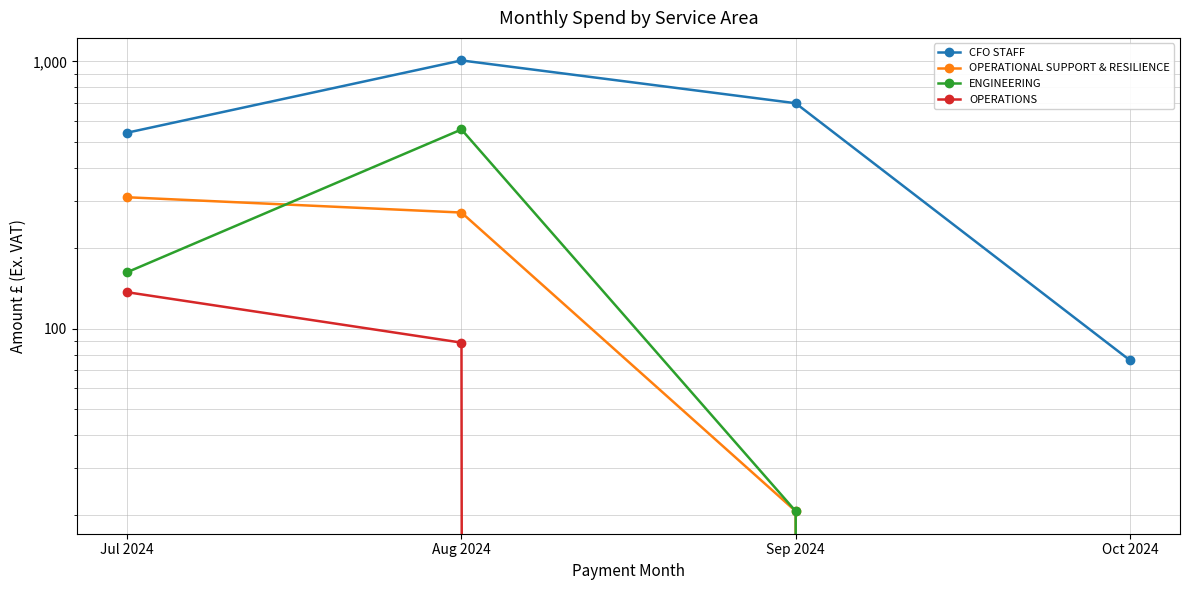

Reading left to right, transcribe all the data shown in this chart.

CFO STAFF: 541.5	1009.1	697.9	76.2
OPERATIONAL SUPPORT & RESILIENCE: 310.4	272.1	20.8	0.0
ENGINEERING: 162.8	556.6	20.8	0.0
OPERATIONS: 136.9	88.7	0.0	0.0